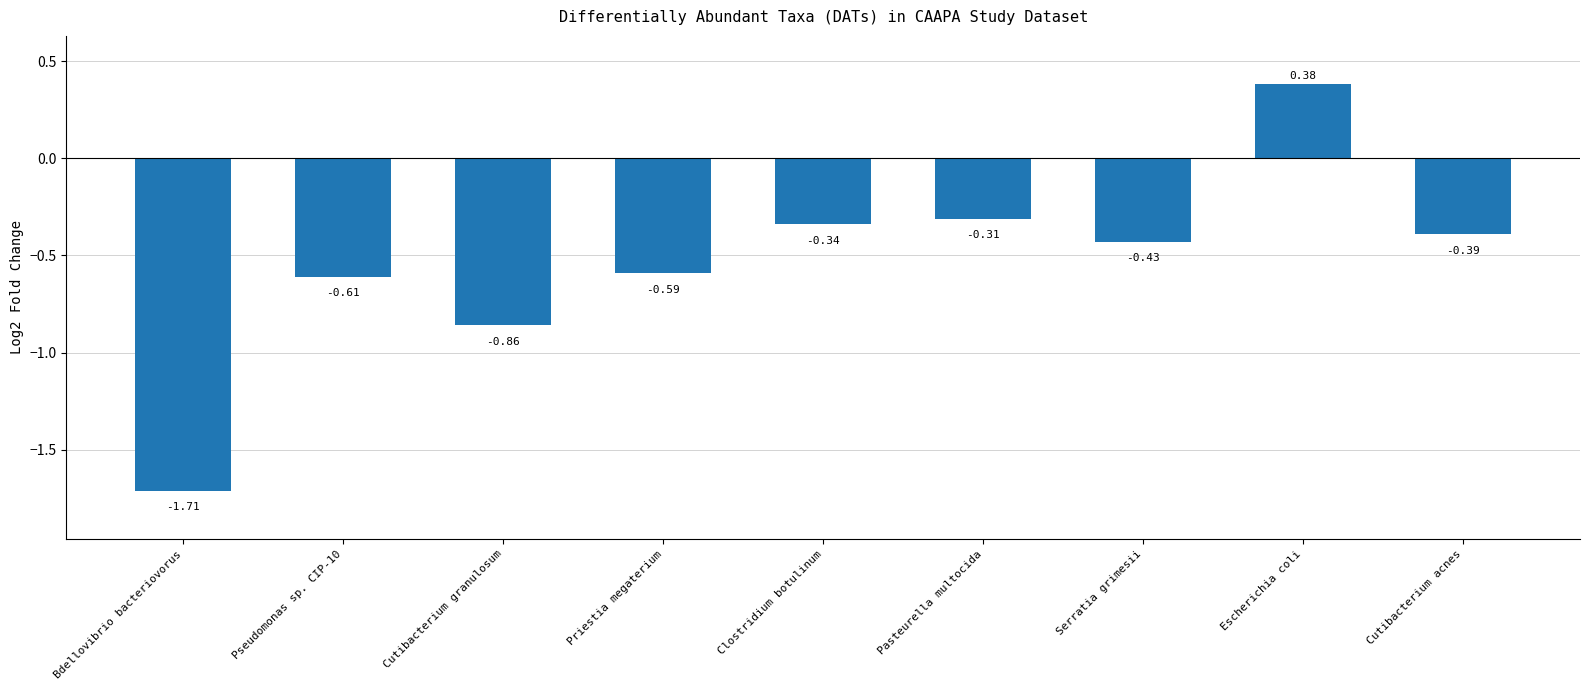

Which label corresponds to the largest value in the chart?

Escherichia coli